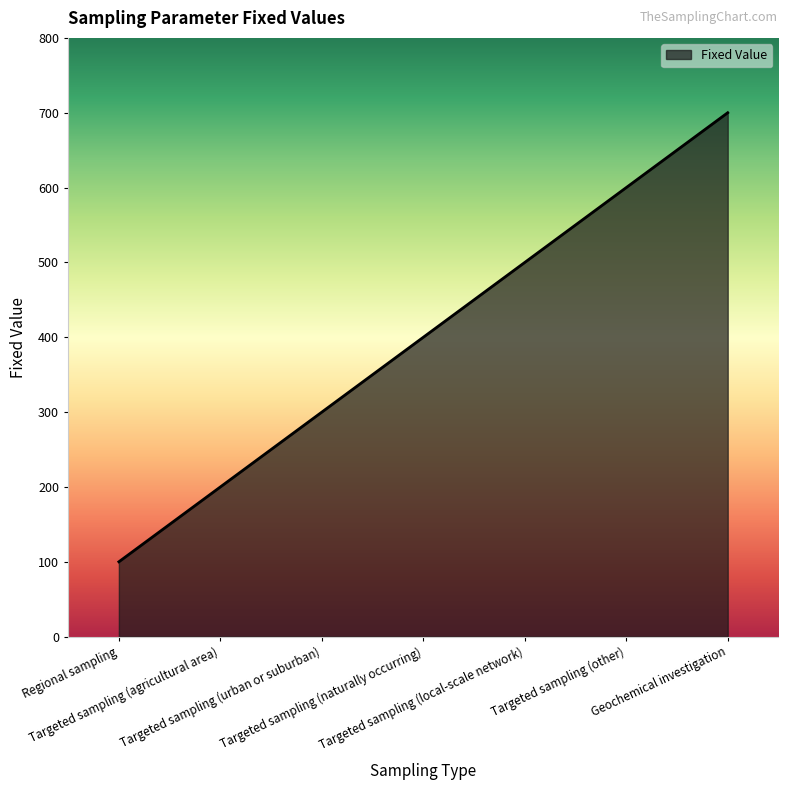

How many lines are shown in the chart?

1